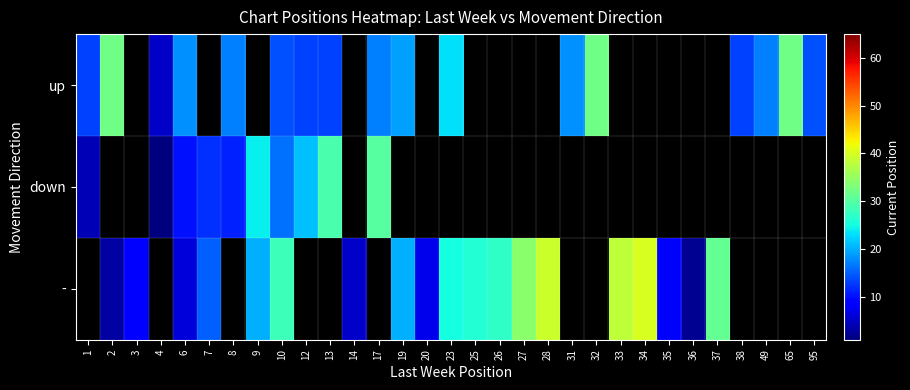

What is the total value across all series at 31?

220